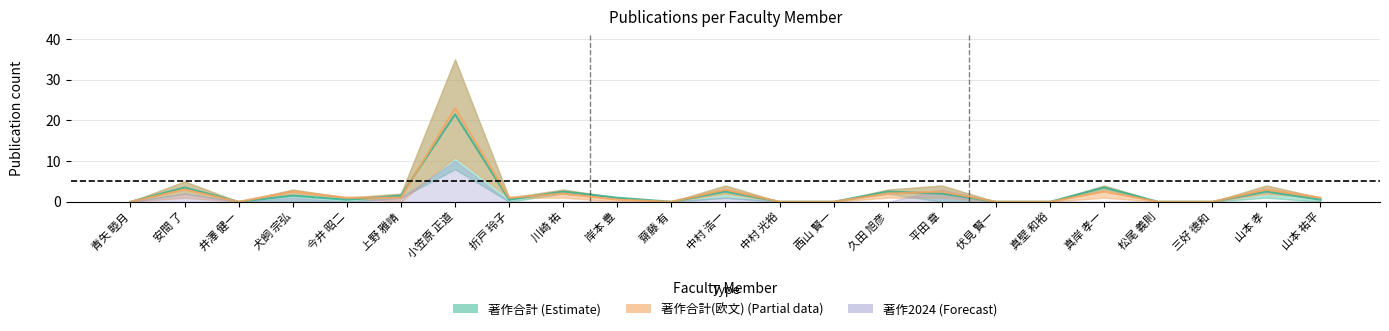

What is the average value of the 著作合計 series?

3